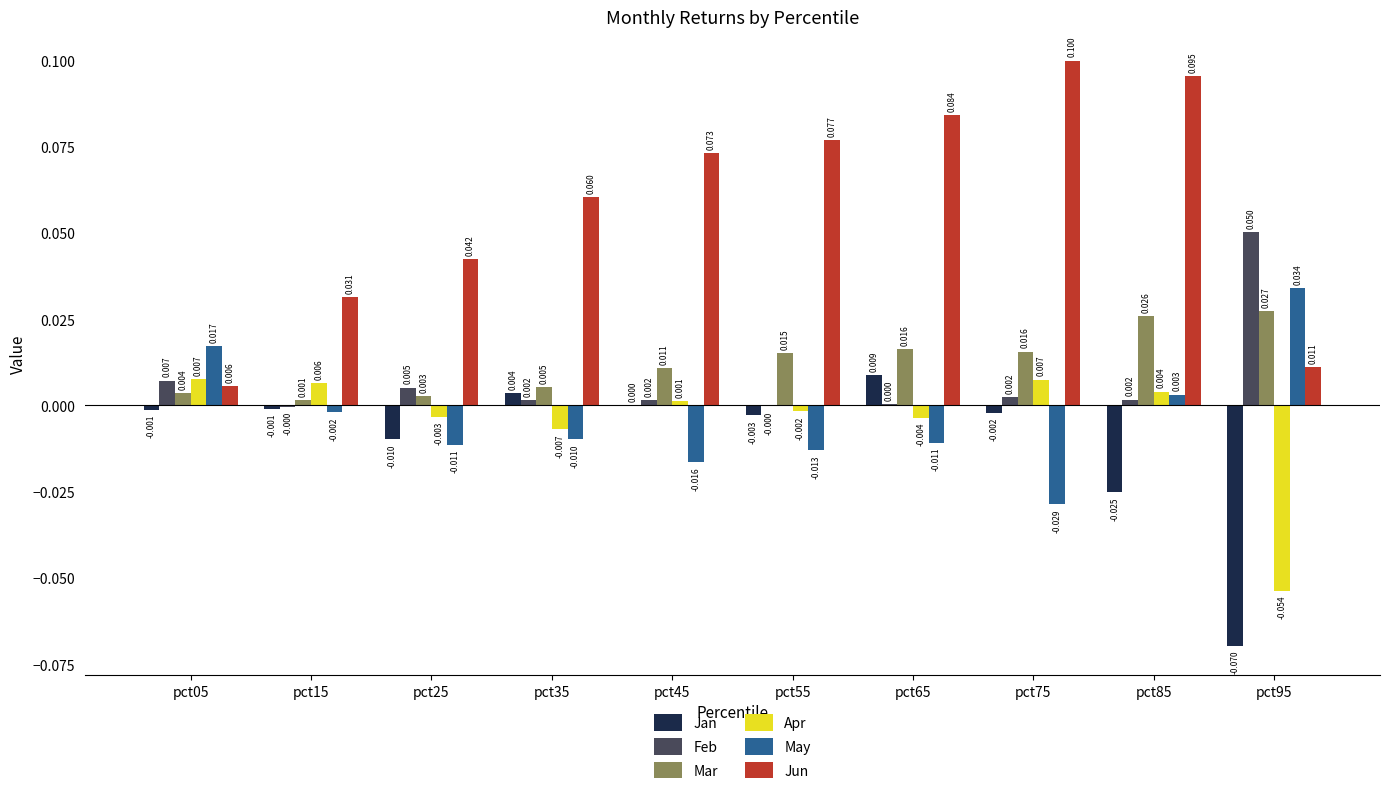

What is the highest value of the Jun series?

0.1